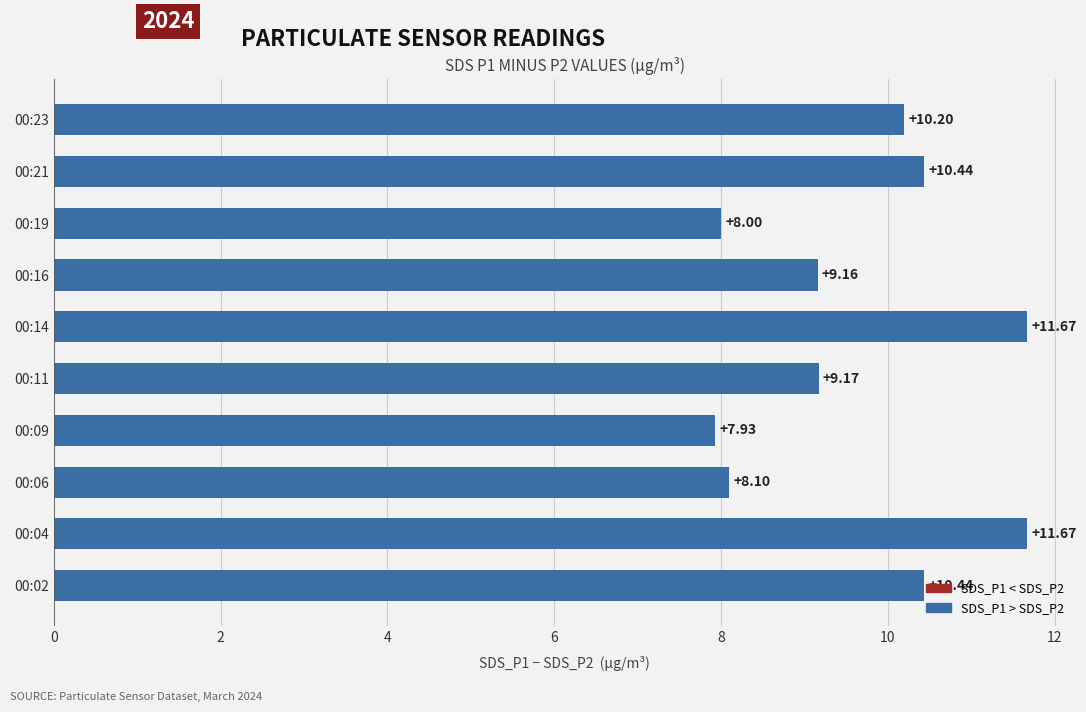

What is the change in value from 00:11 to 00:21?

+1.3